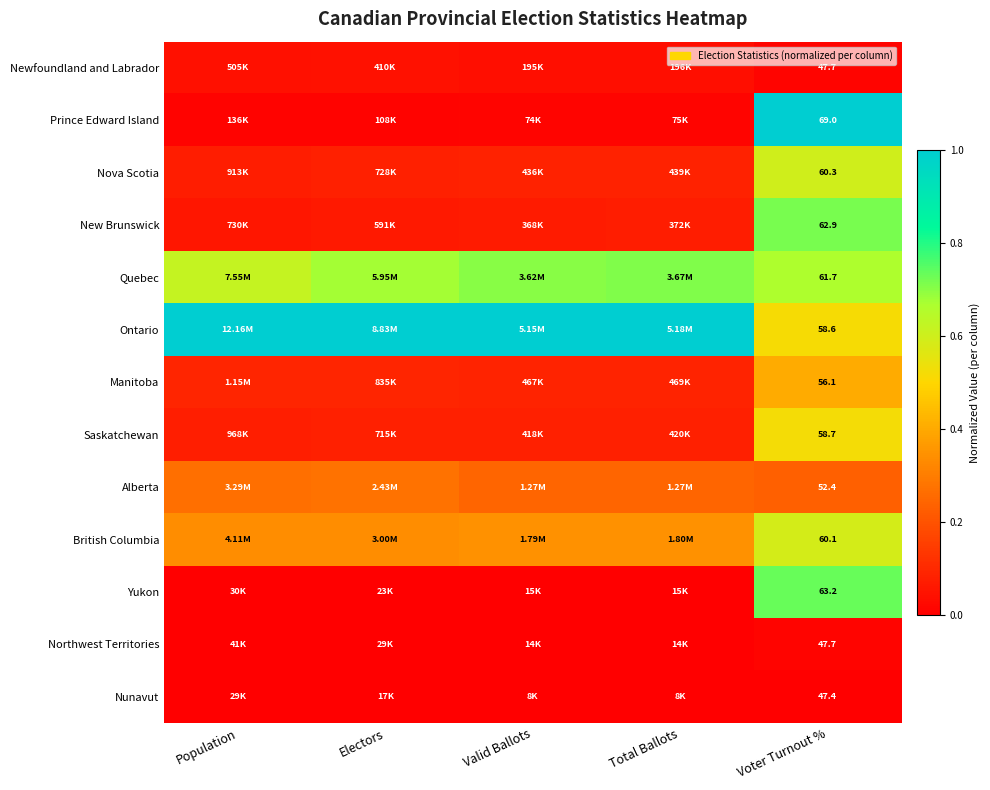

Which series has the largest total across all categories?

Ontario